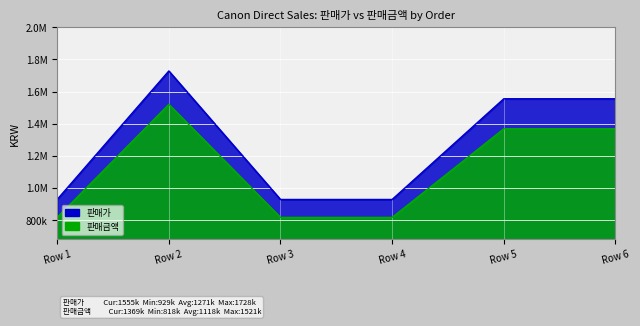

Reading right to left, extract all data points from this chart.

판매가: Row 6=1555190	Row 5=1555190	Row 4=929000	Row 3=929000	Row 2=1728090	Row 1=929000
판매금액: Row 6=1368567	Row 5=1368567	Row 4=817520	Row 3=817520	Row 2=1520719	Row 1=817520